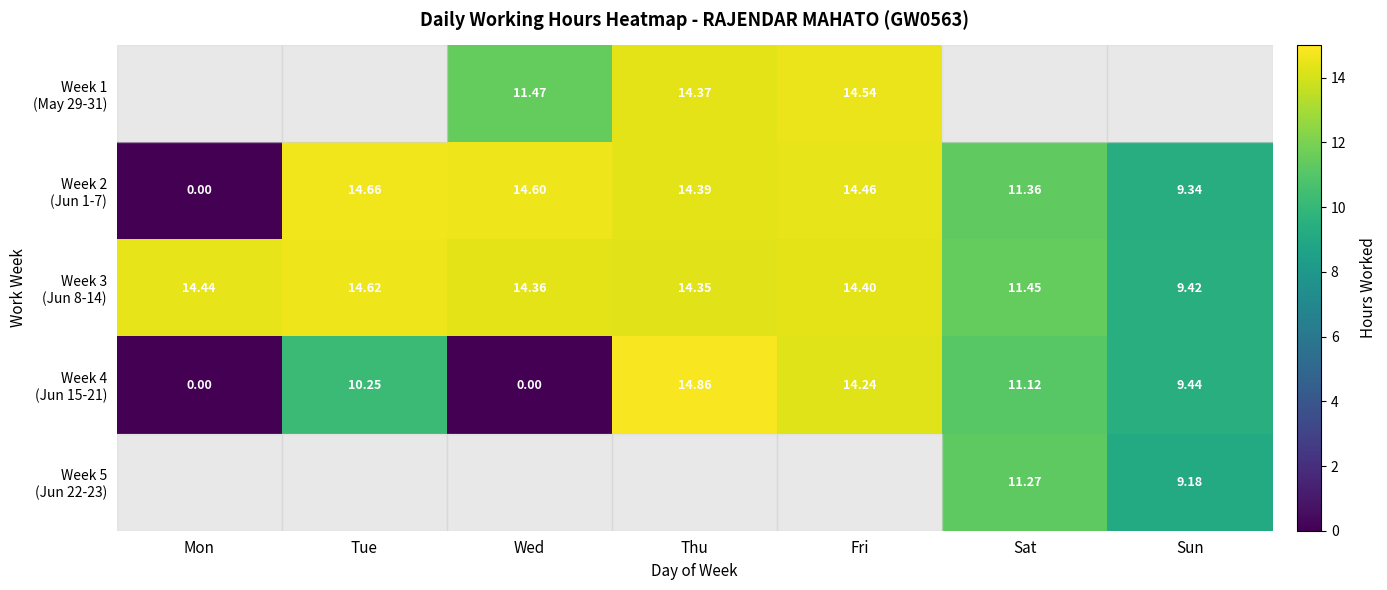

How many distinct data groups are displayed?

5